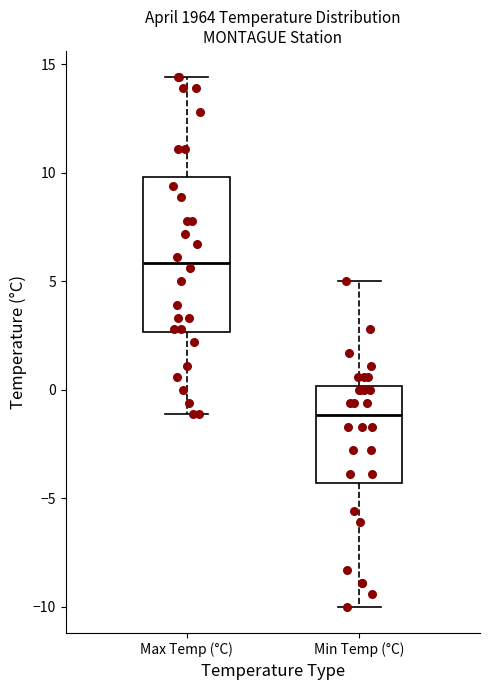

Reading left to right, transcribe this box plot: for each box, give where its median line is, the range the box spans, and where its two whiskers end, as read against the y-axis. The values are not printed on the chart, so give them approximately, as read against the axis.

Max Temp (°C): median 6.0, box 2.5 to 10.0, whiskers -1.0 to 14.5
Min Temp (°C): median -1.0, box -4.5 to 0.0, whiskers -10.0 to 5.0